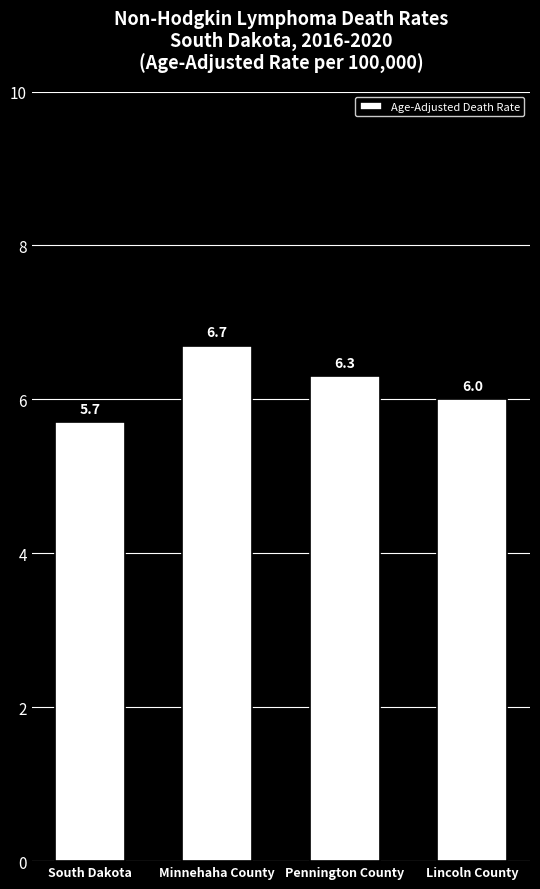

List the labels in order of value, largest first.

Minnehaha County, Pennington County, Lincoln County, South Dakota